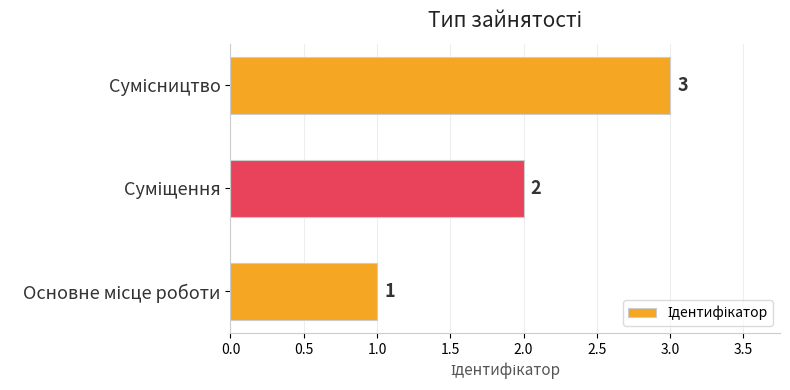

Count the values in the range 1 to 3.

3